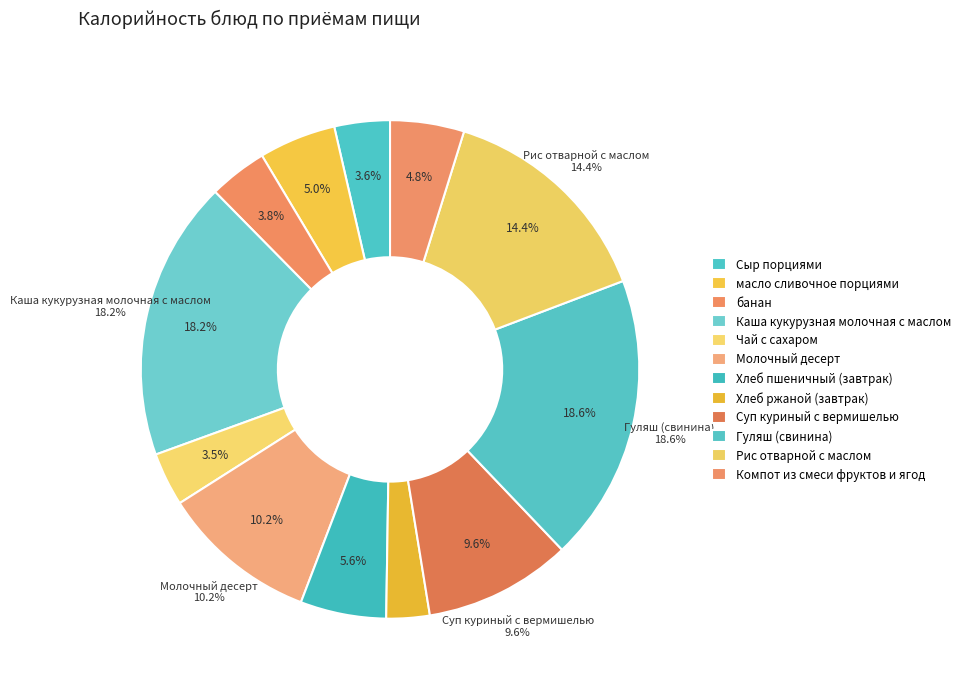

Which slice is the smallest?

Хлеб ржаной (завтрак)